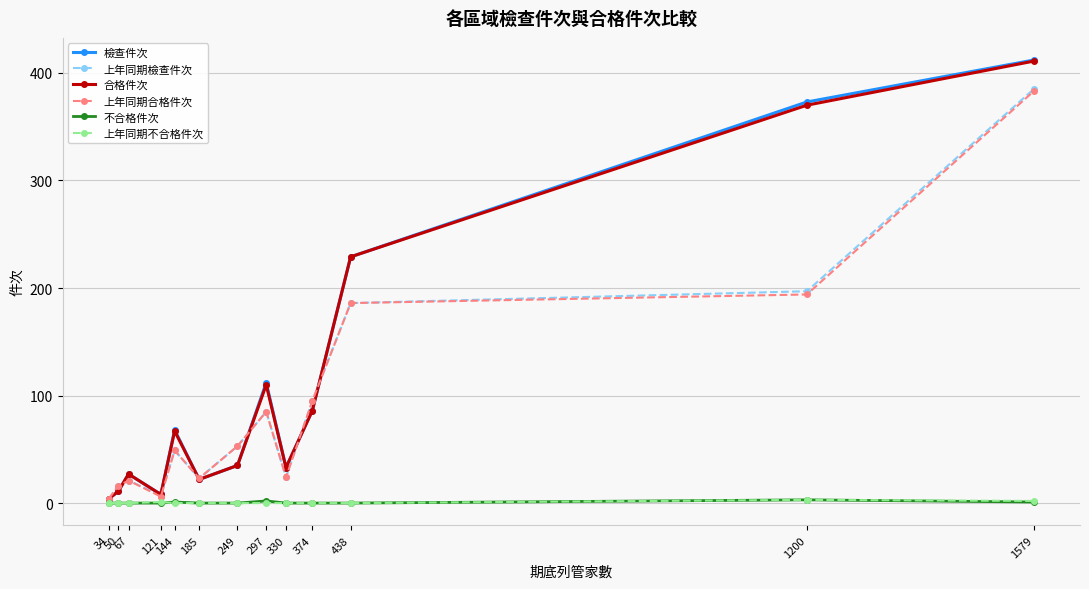

True or false: 檢查件次 and 不合格件次 intersect in this chart.

False